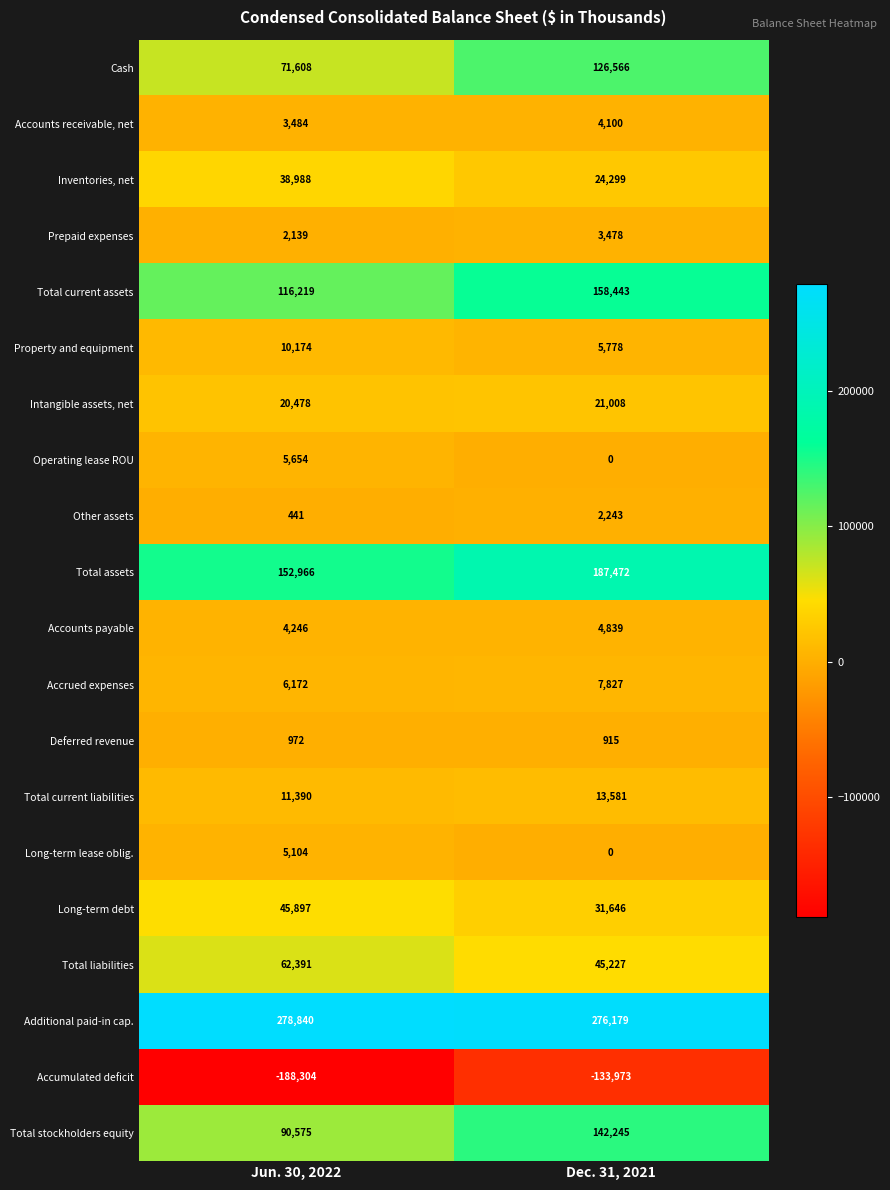

The Intangible assets, net series shows 20478 at Jun. 30, 2022. True or false?

True